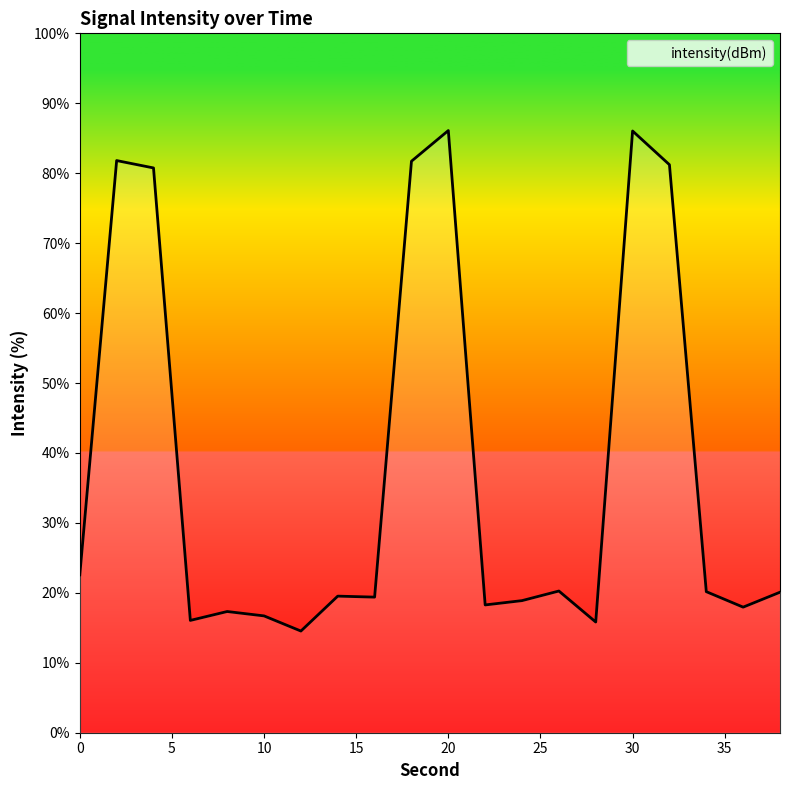

What is the difference between the maximum and minimum values?

71.6